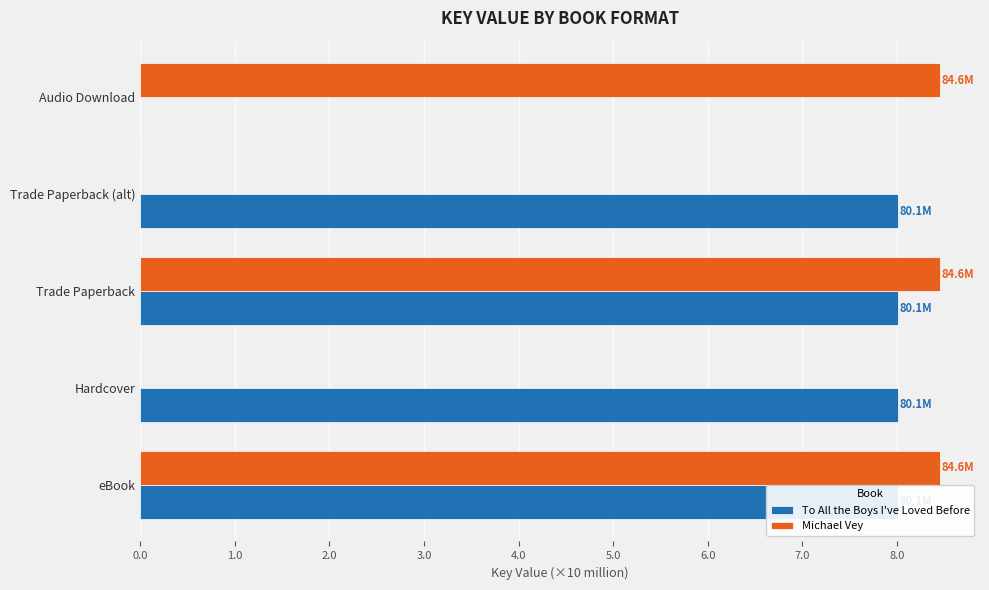

Reading left to right, list all the values displayed in this chart.

To All the Boys I've Loved Before: 8.0	8.0	8.0	8.0	0.0
Michael Vey: 8.5	0.0	8.5	0.0	8.5